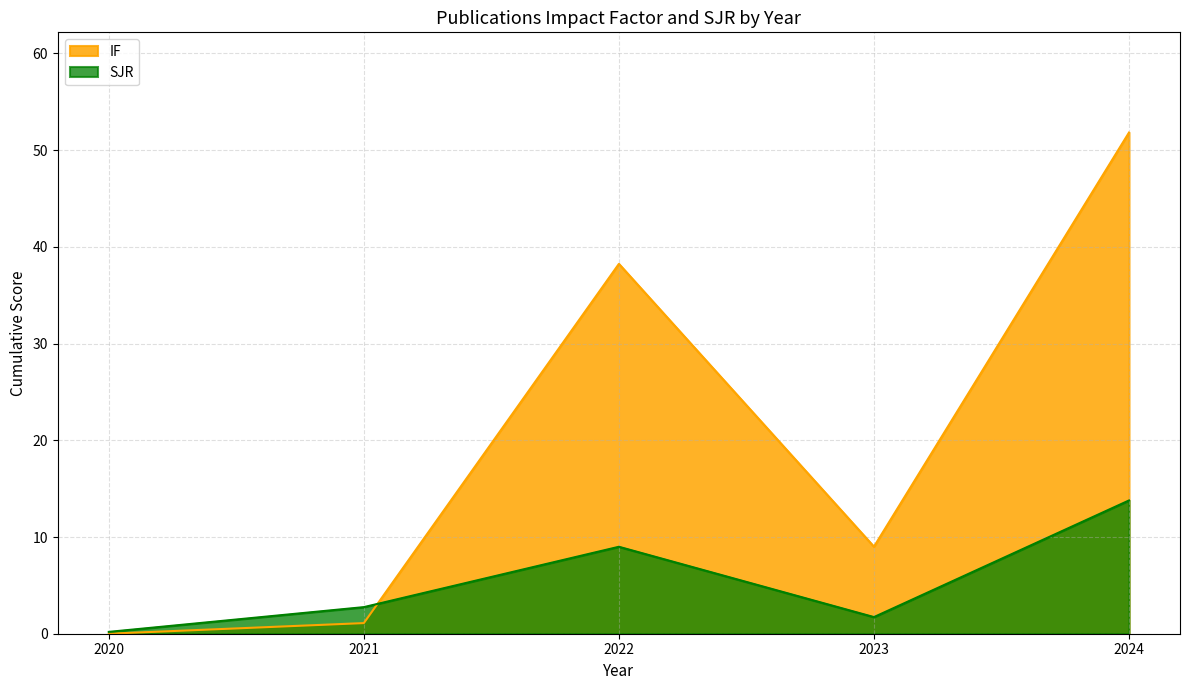

The SJR series shows 13.8 at 2024. True or false?

True